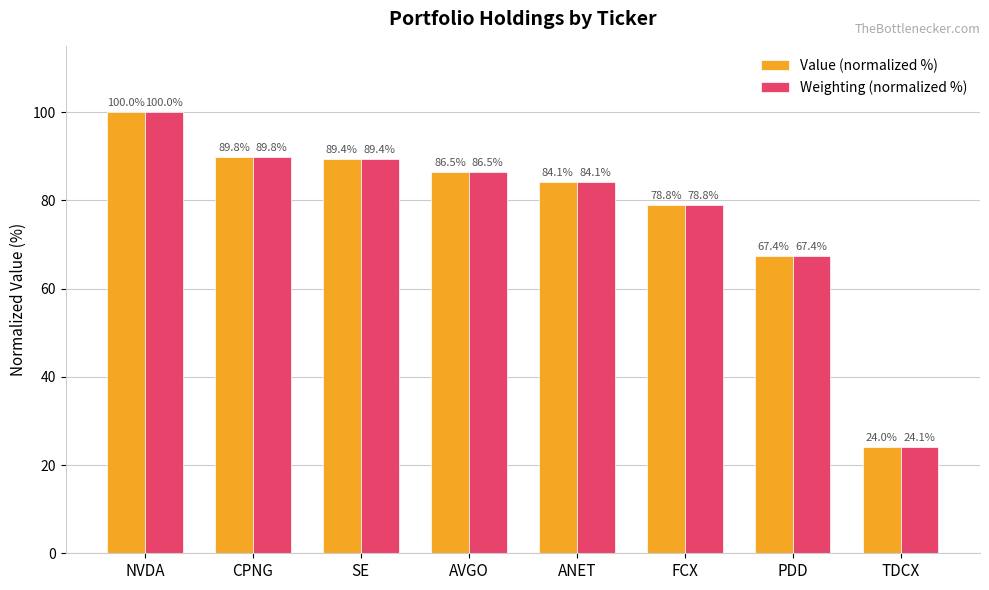

What is the highest value of the Weighting (normalized %) series?

100.0